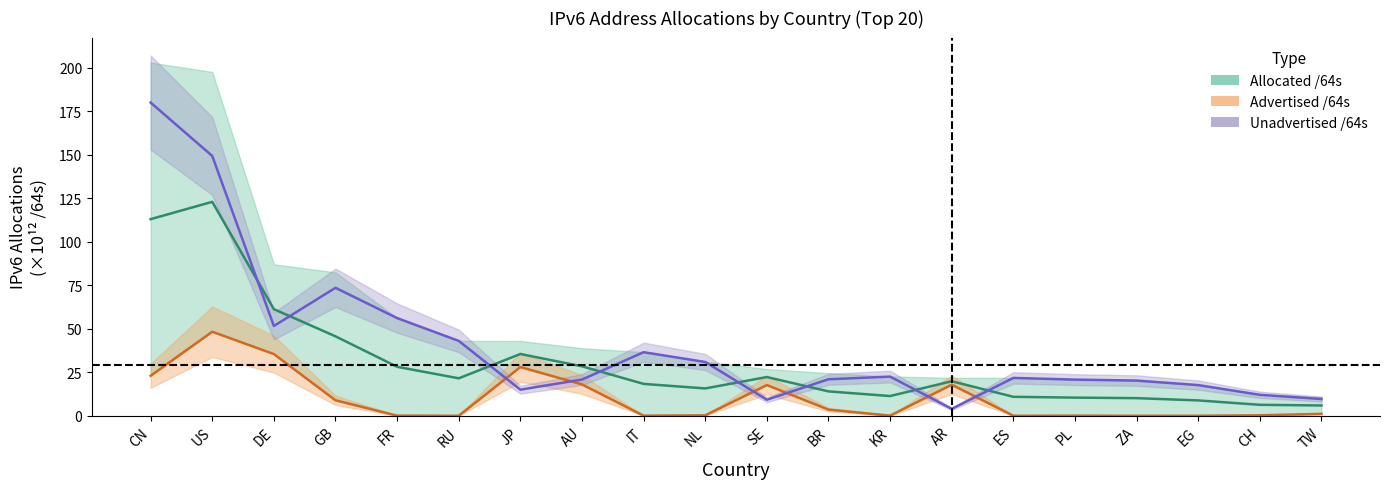

List the series in order of their overall mean, lowest first.

Advertised /64s, Allocated /64s, Unadvertised /64s